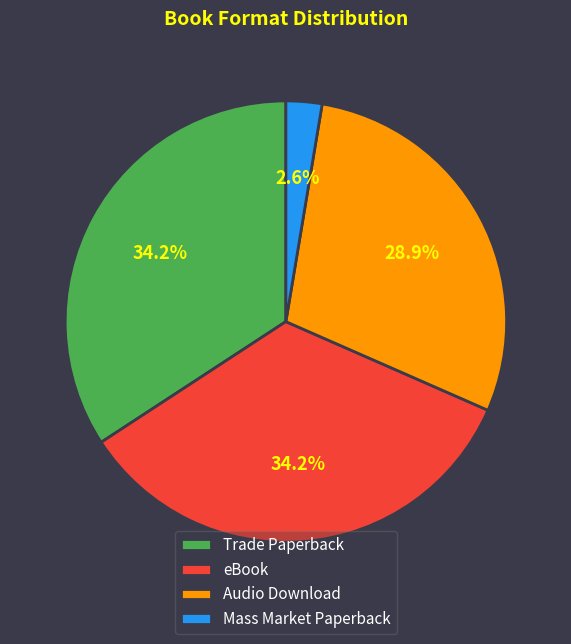

Is the sum of eBook and Mass Market Paperback greater than half?

No